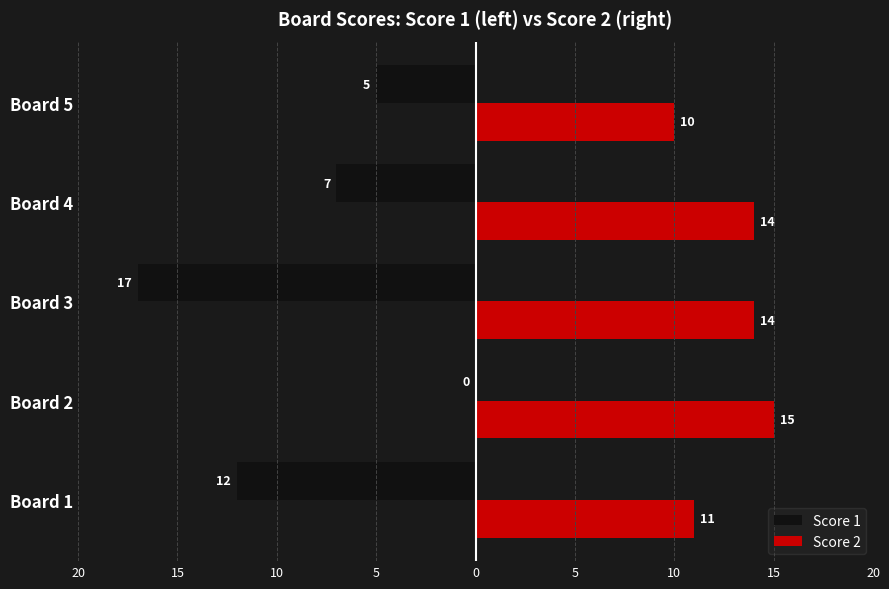

What are all the series names shown in the legend?

Score 1, Score 2